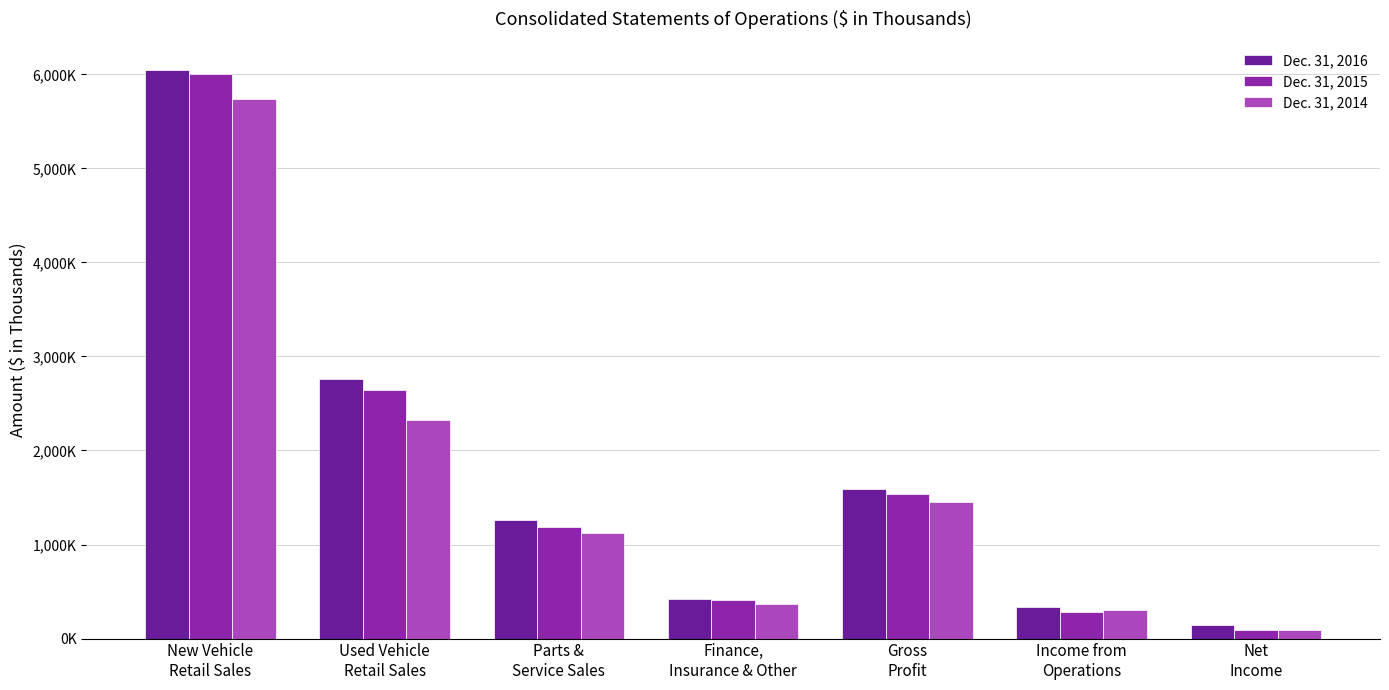

True or false: Dec. 31, 2014 has a value of 125986 at Net
Income.

False